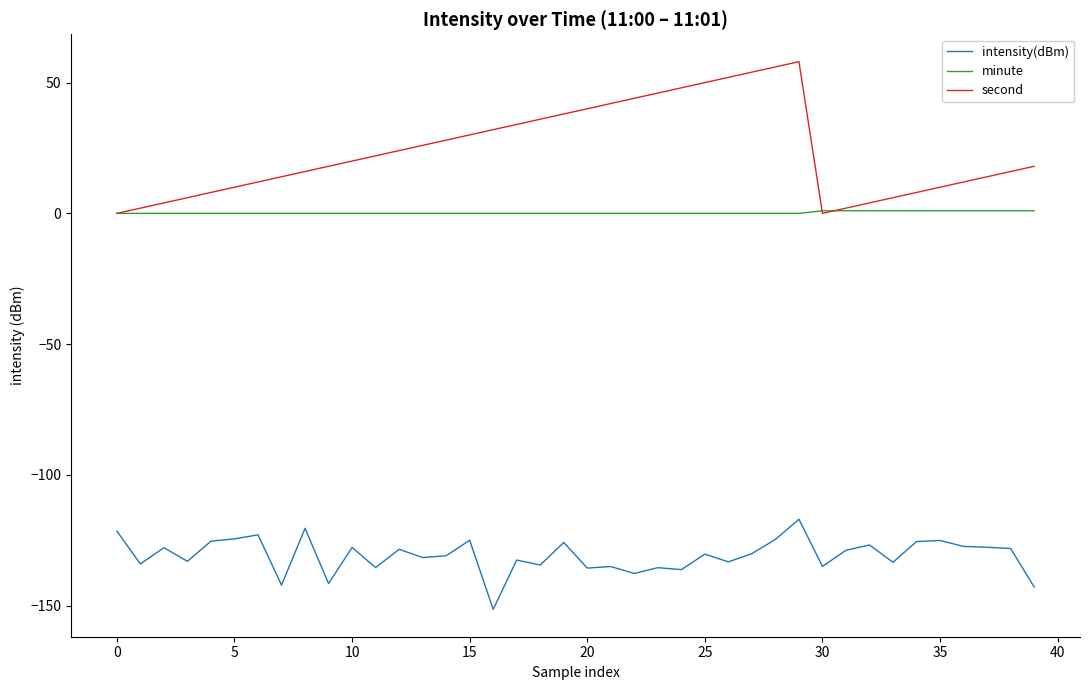

What are all the series names shown in the legend?

intensity(dBm), minute, second